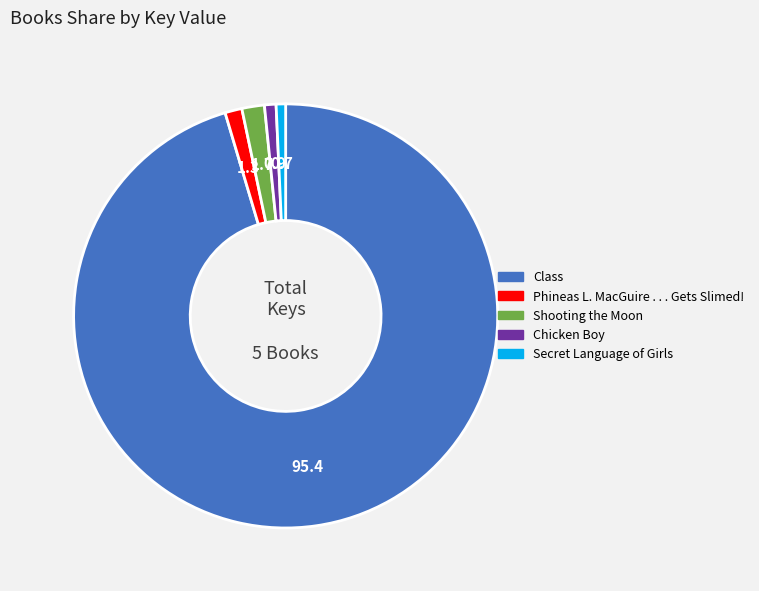

What is the ratio of the value at Class to the value at Shooting the Moon?

55.6